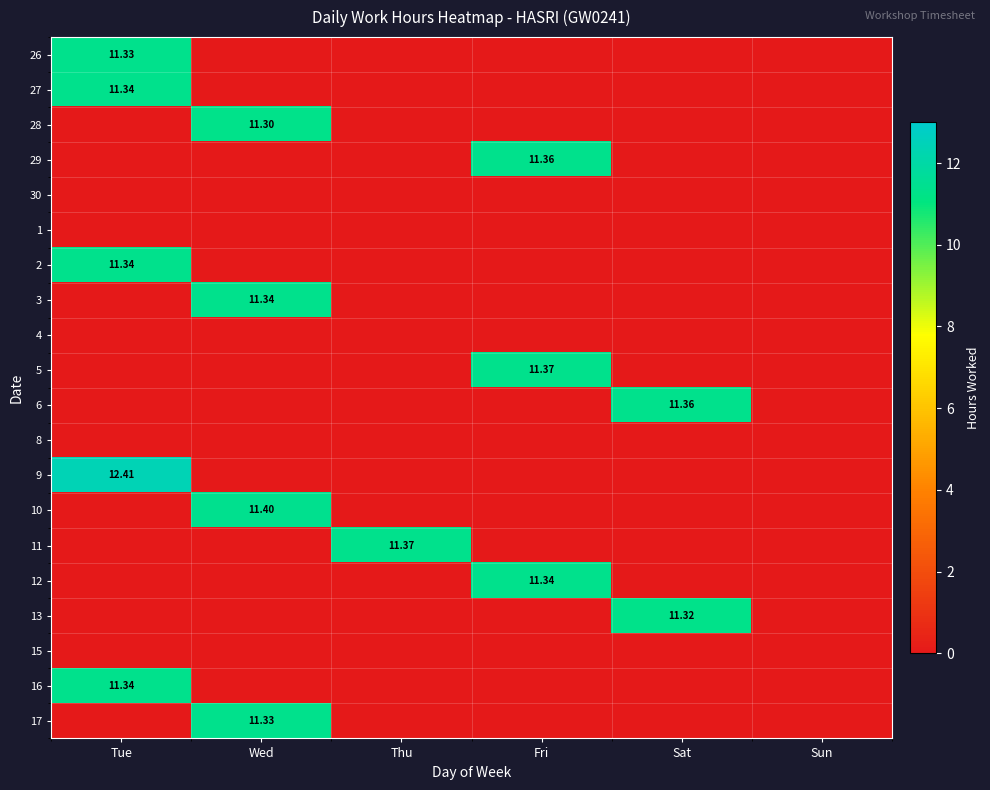

What is the spread (max minus min) of values at Sat?

11.4